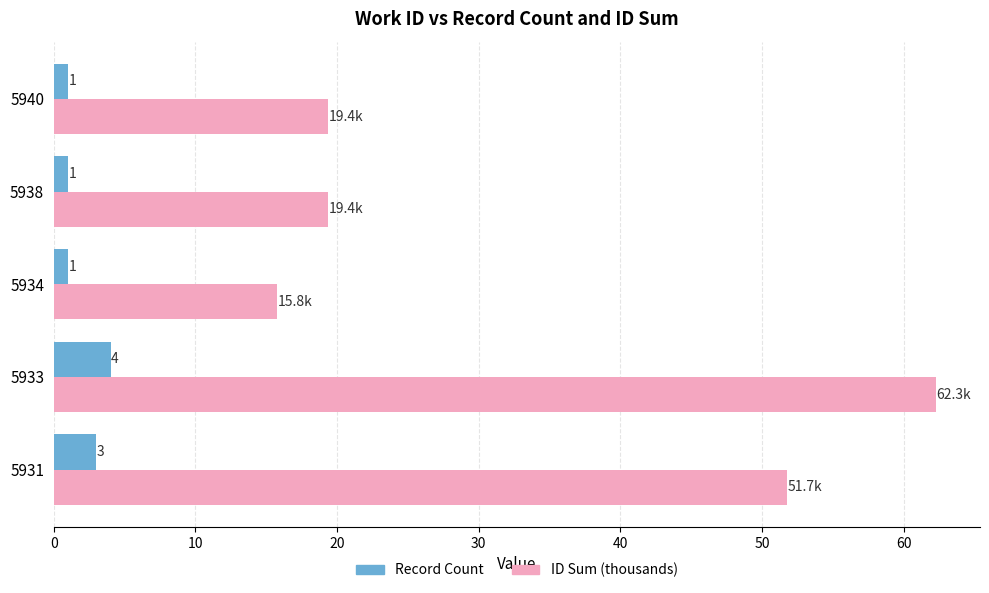

Which label corresponds to the largest value in the chart?

5933